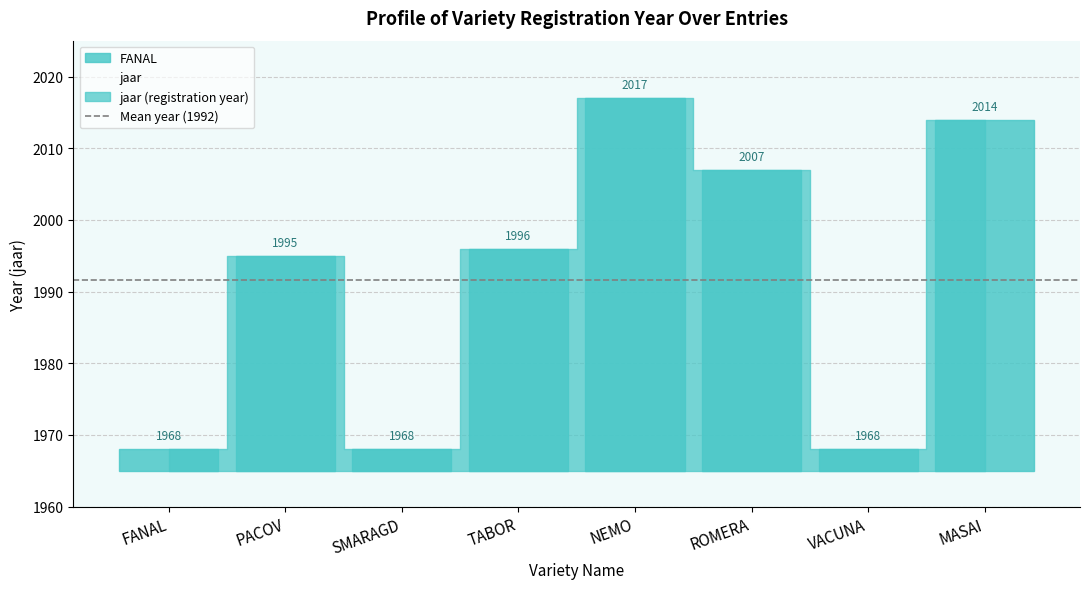

Reading right to left, transcribe all the data shown in this chart.

MASAI=2014	VACUNA=1968	ROMERA=2007	NEMO=2017	TABOR=1996	SMARAGD=1968	PACOV=1995	FANAL=1968